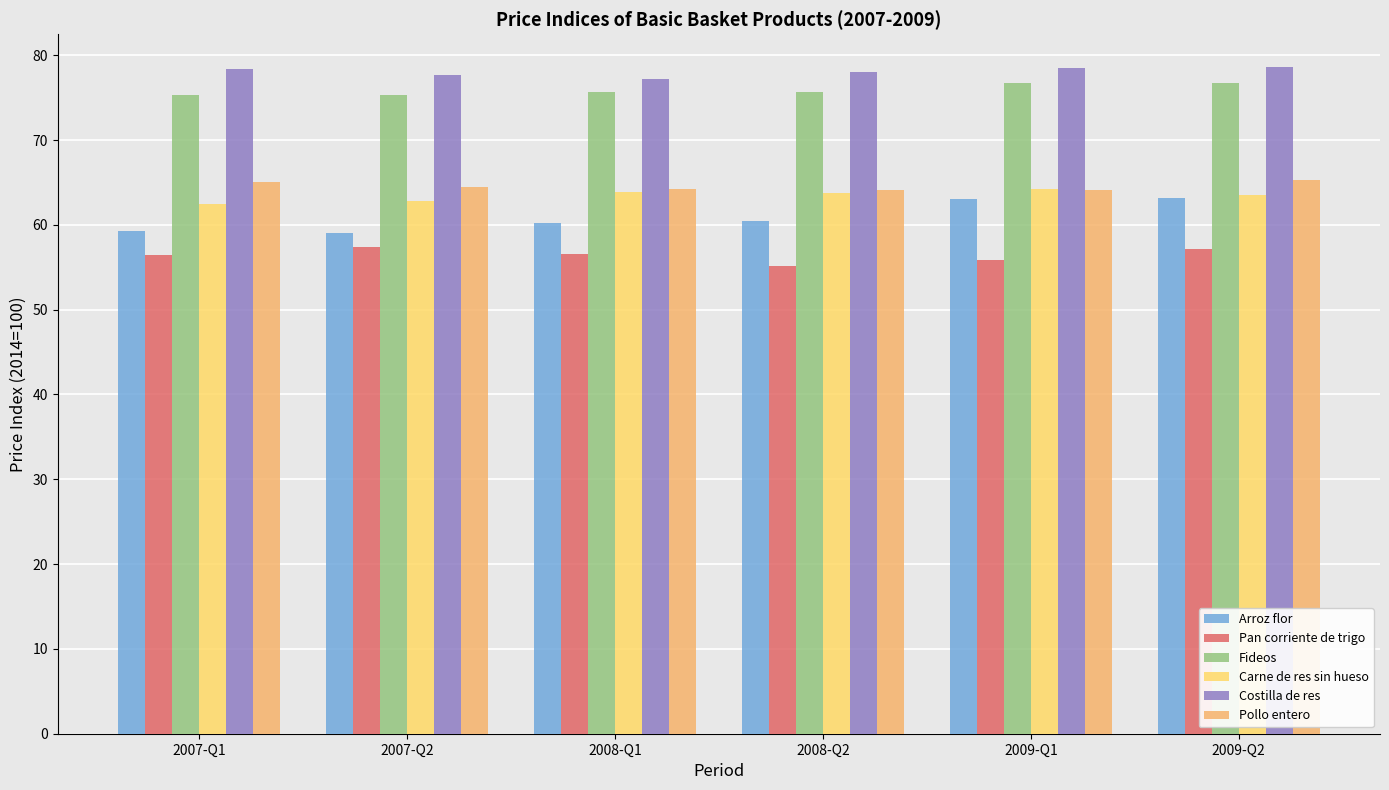

Is the value of Fideos at 2007-Q1 greater than the value of Pollo entero at 2007-Q2?

Yes